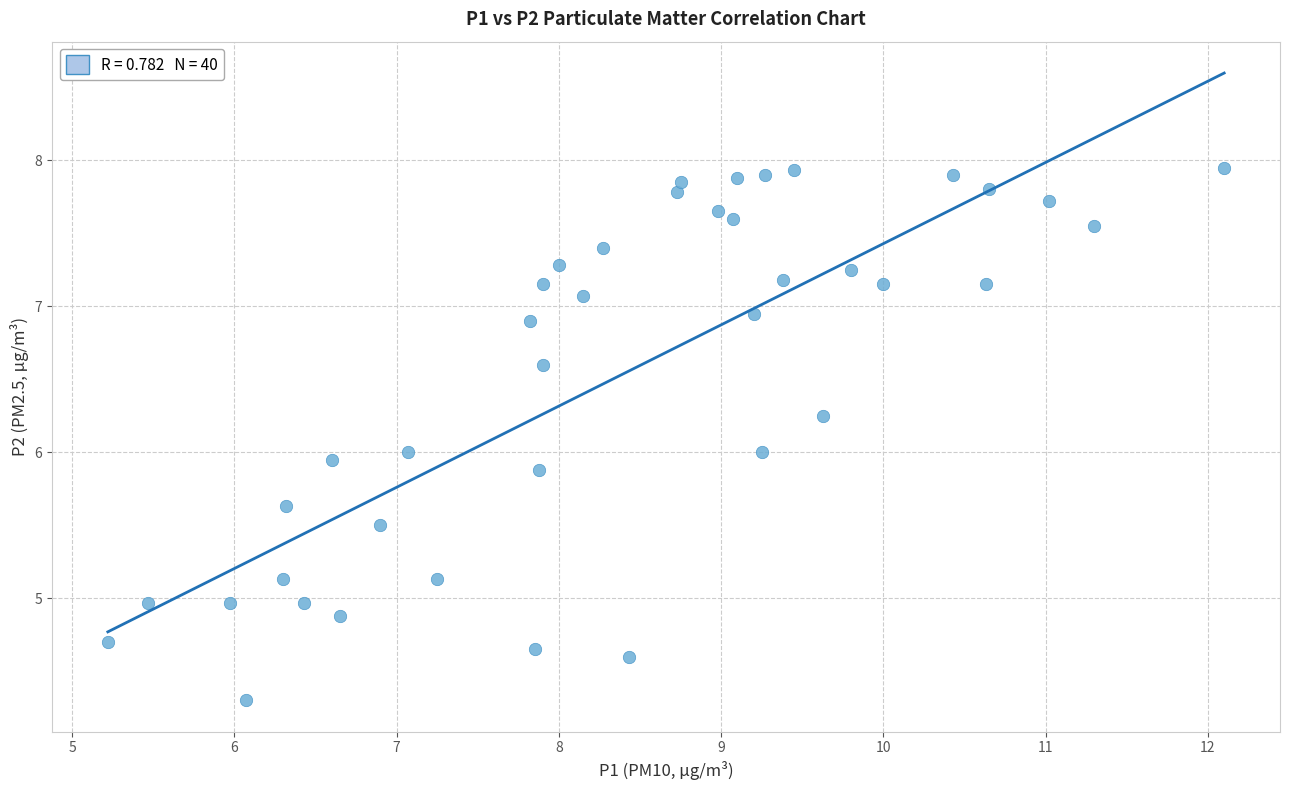

What is the range of X values (max minus min)?

6.9